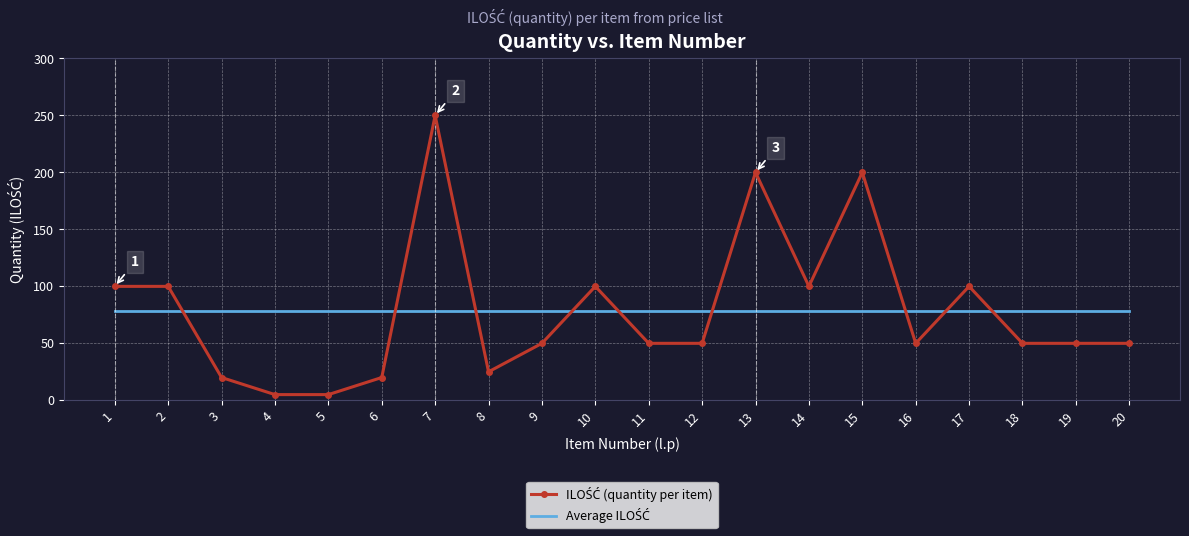

What is the total value across all series at 12?

128.8